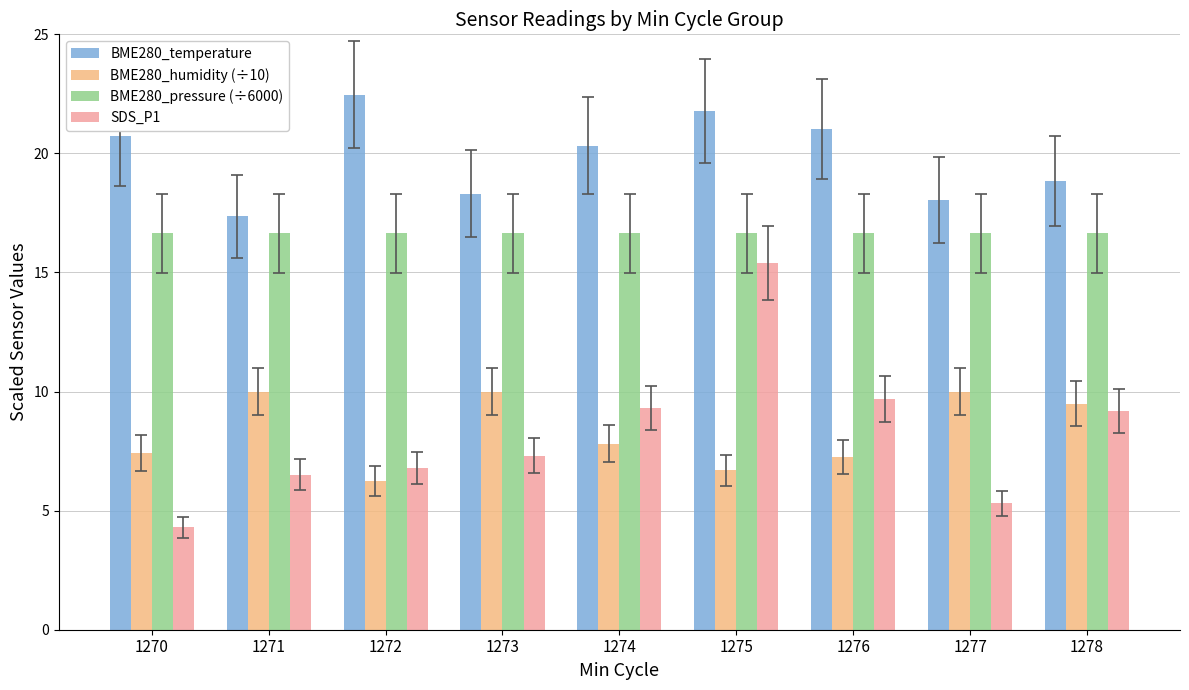

Reading left to right, transcribe all the data shown in this chart.

BME280_temperature: 1270=20.7	1271=17.4	1272=22.5	1273=18.3	1274=20.3	1275=21.8	1276=21.0	1277=18.1	1278=18.8
BME280_humidity (÷10): 1270=7.4	1271=10.0	1272=6.3	1273=10.0	1274=7.8	1275=6.7	1276=7.2	1277=10.0	1278=9.5
BME280_pressure (÷6000): 1270=16.6	1271=16.6	1272=16.6	1273=16.6	1274=16.6	1275=16.6	1276=16.6	1277=16.6	1278=16.6
SDS_P1: 1270=4.3	1271=6.5	1272=6.8	1273=7.3	1274=9.3	1275=15.4	1276=9.7	1277=5.3	1278=9.2